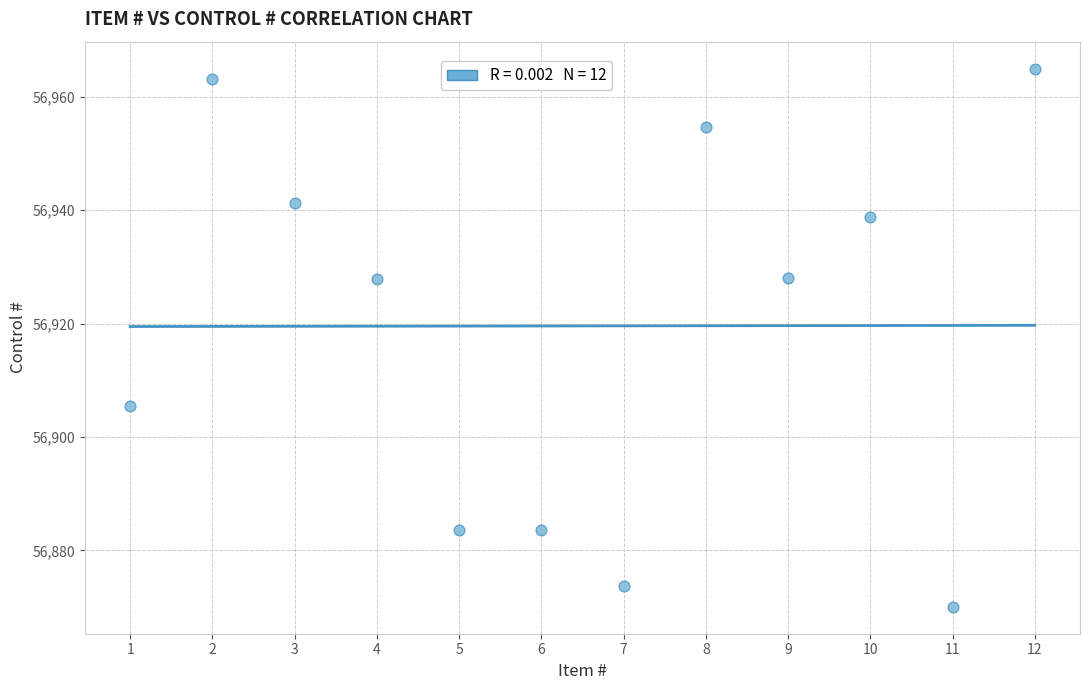

What is the average Y value?

56919.6